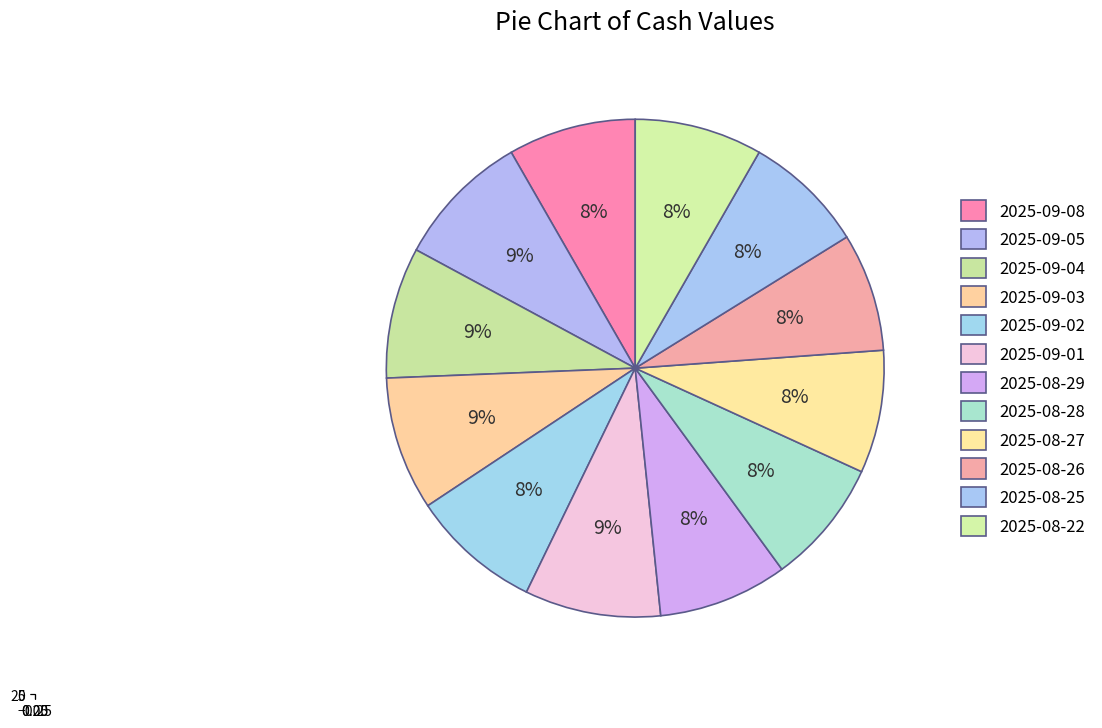

Which slice is the largest?

2025-09-01